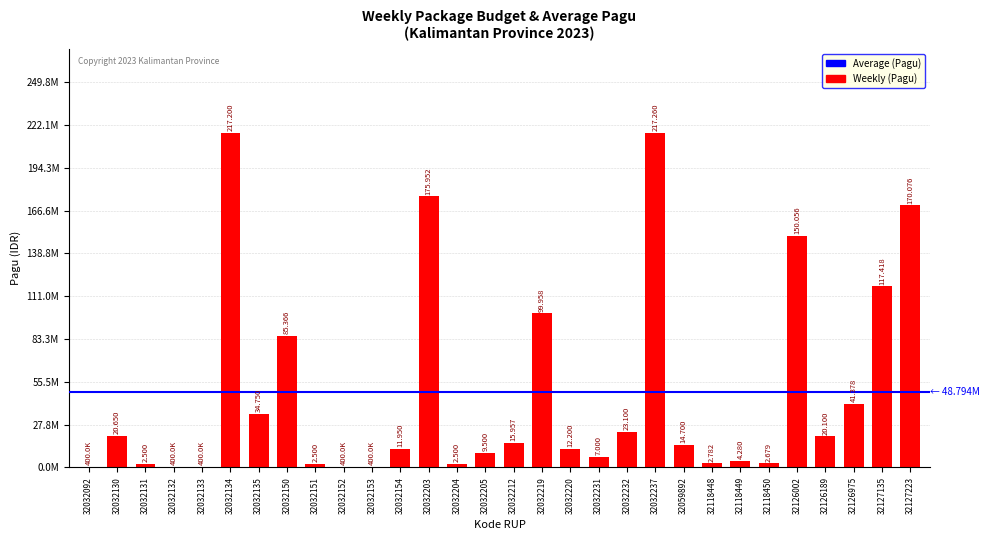

What is the ratio of the value at 32032130 to the value at 32126189?

1.0